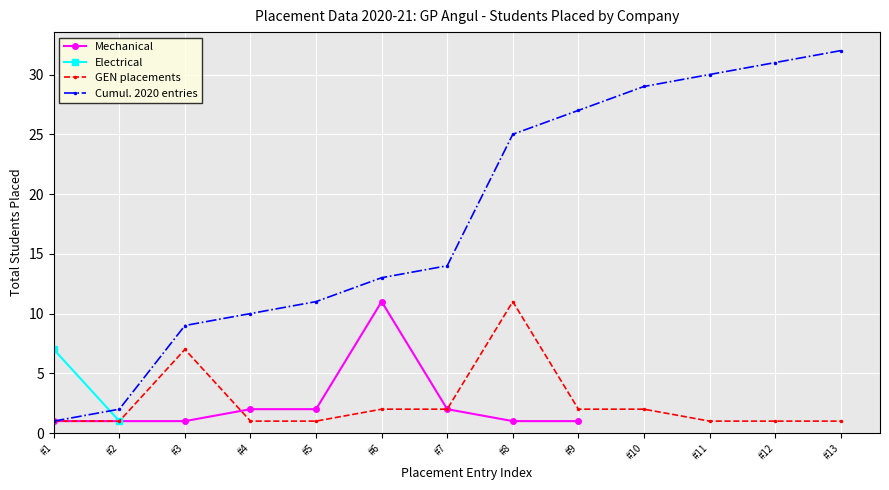

What is the change in value from #5 to #8?

-1